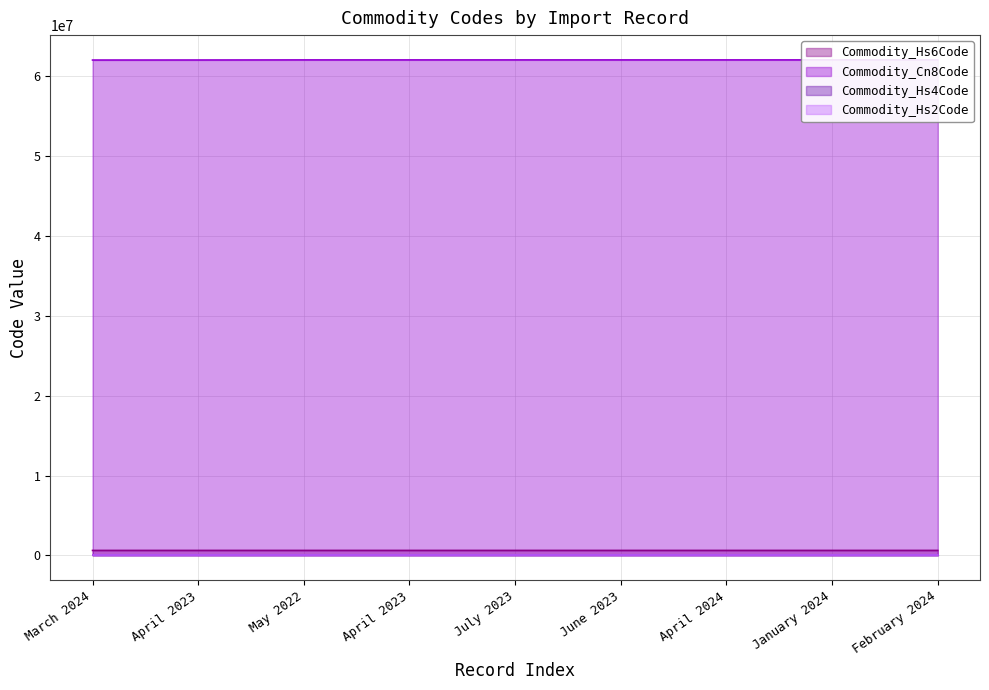

How many lines are shown in the chart?

3